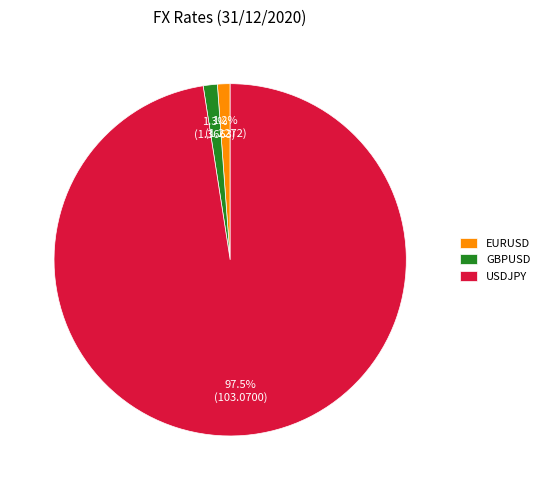

How many slices are in this pie chart?

3